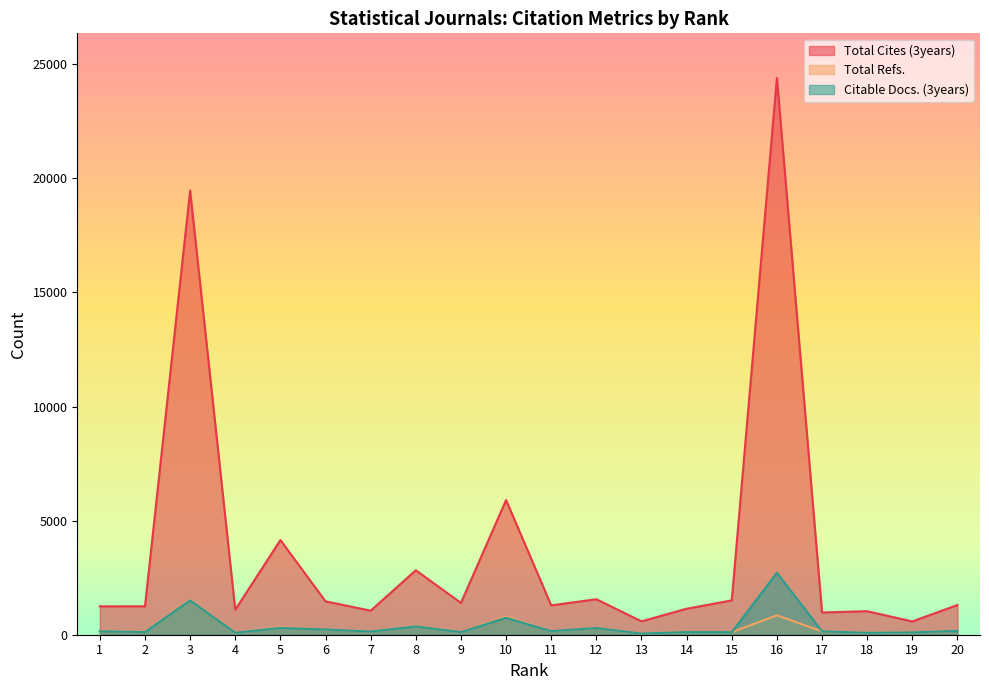

Where is the first local minimum for Total Refs.?

2